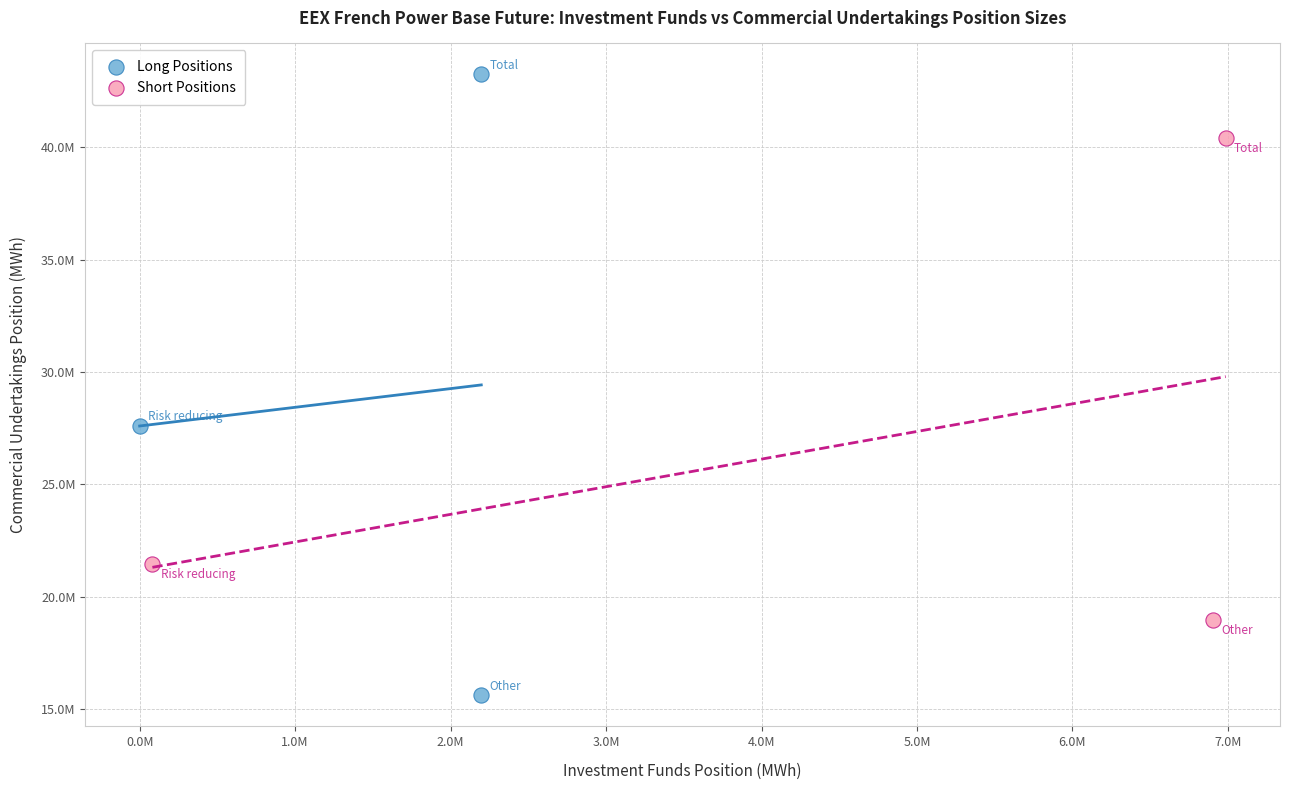

What are all the series names shown in the legend?

Long Positions, Short Positions